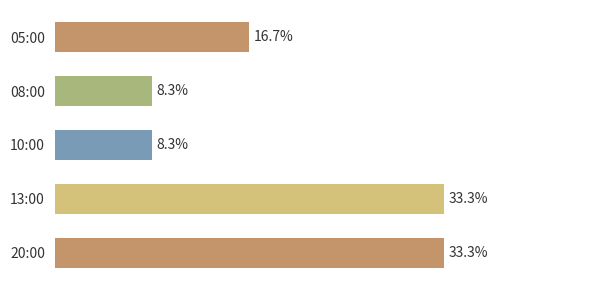

Rank the categories by value from highest to lowest.

13:00, 20:00, 05:00, 08:00, 10:00